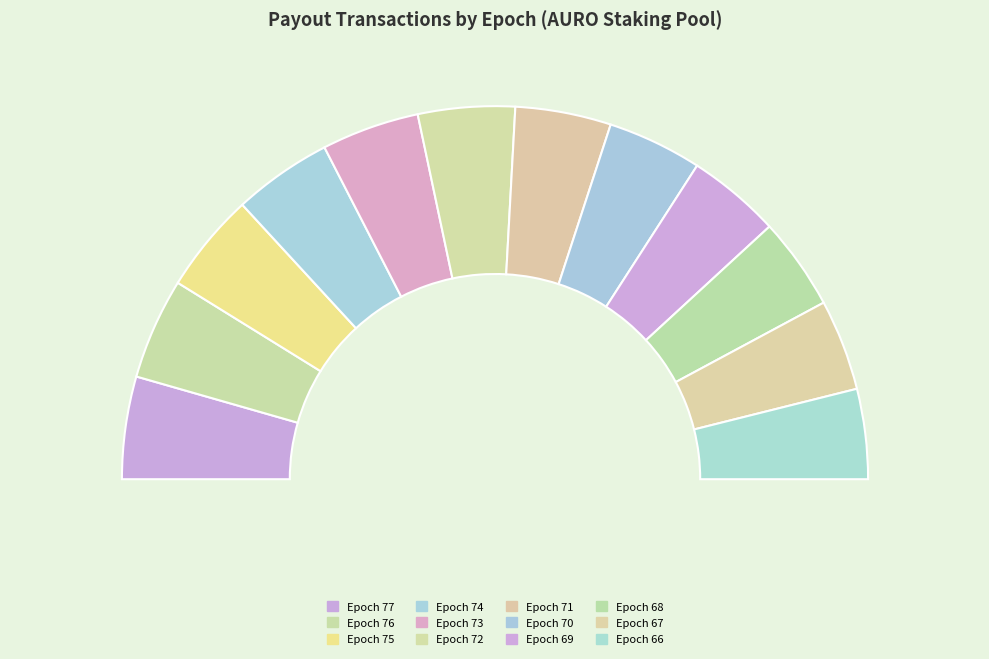

Count the number of slices in the pie.

12